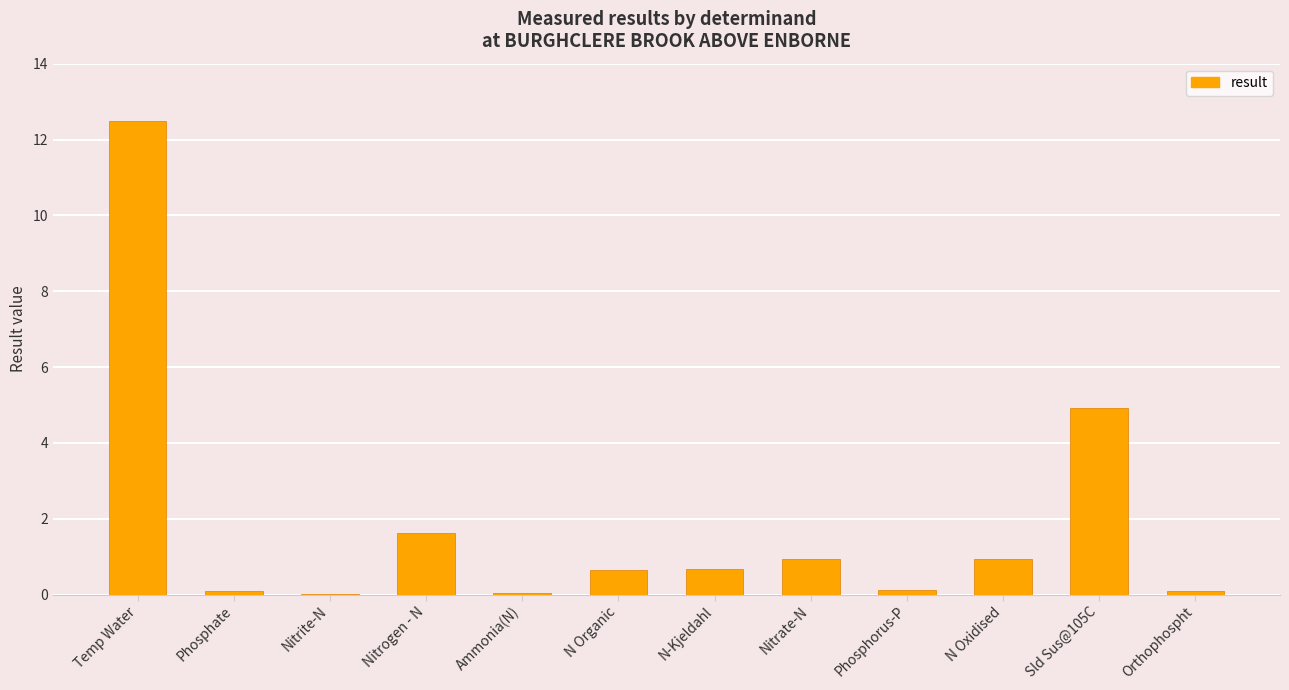

Read the value at Phosphorus-P.

0.1